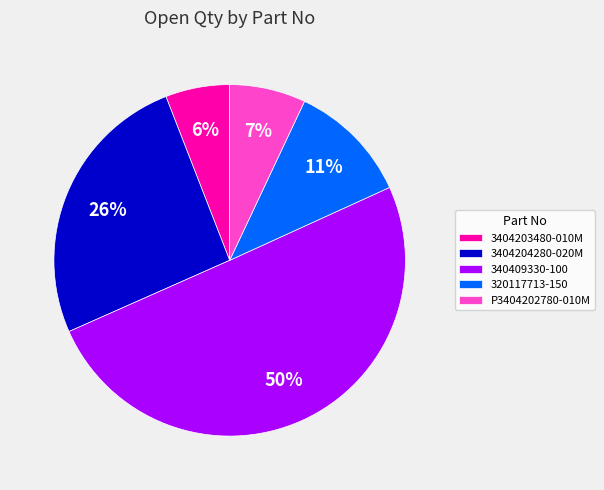

What percentage is the 320117713-150 slice, to the nearest percent?

11%